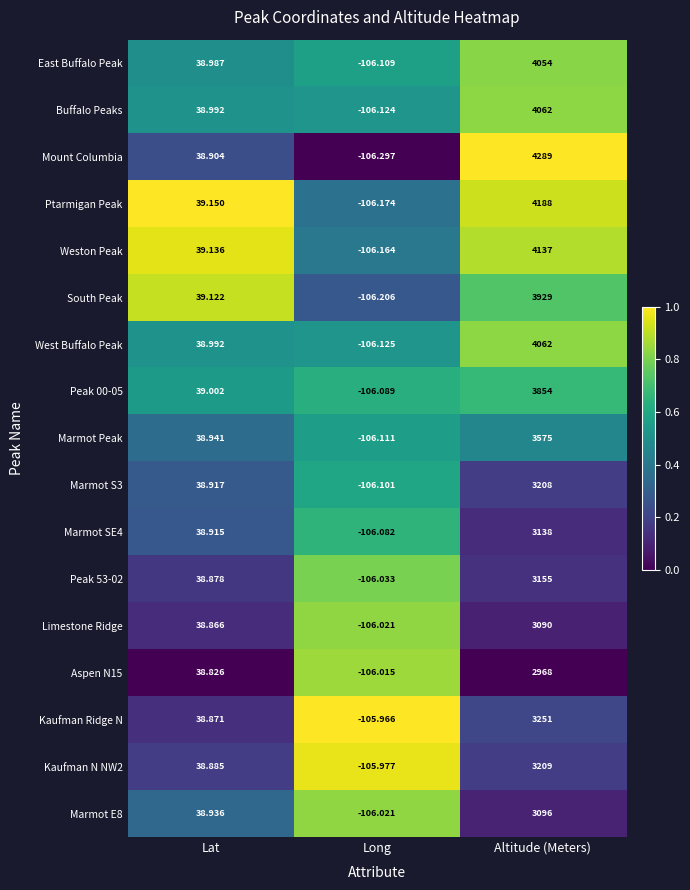

At which category does the chart reach its peak across all series?

Altitude (Meters)